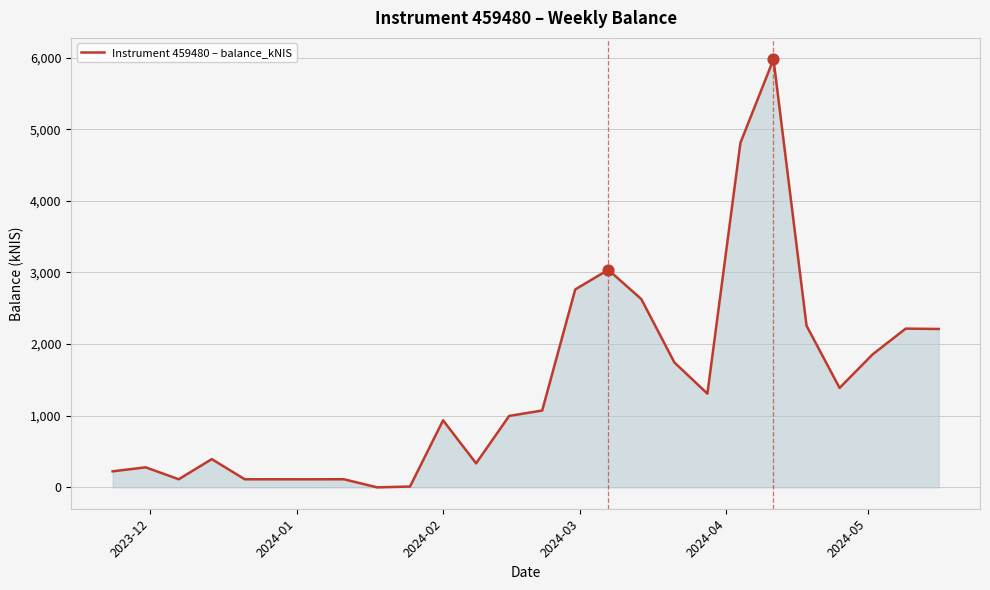

What is the difference between the maximum and minimum values?

5976.6